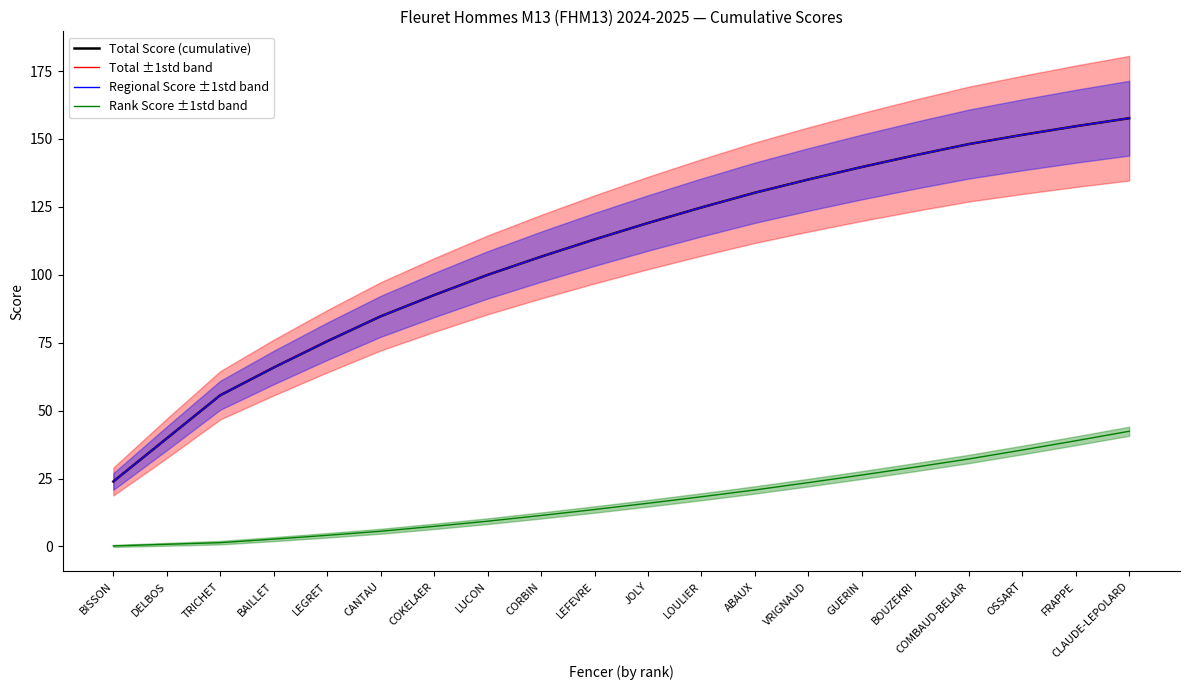

What is the label of the 10th point from the left?

LEFEVRE